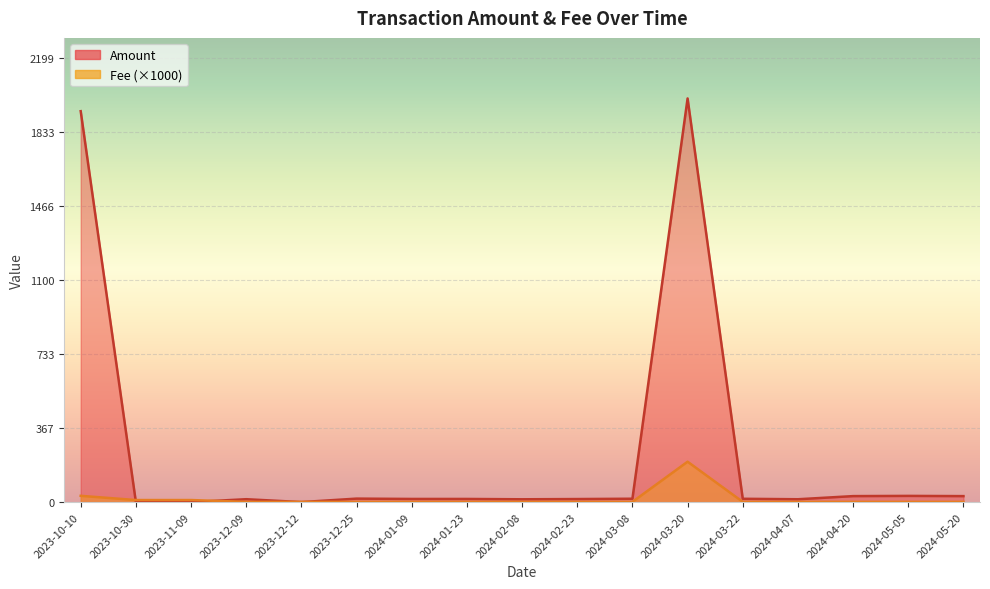

What is the label of the 11th point from the left?

2024-03-08